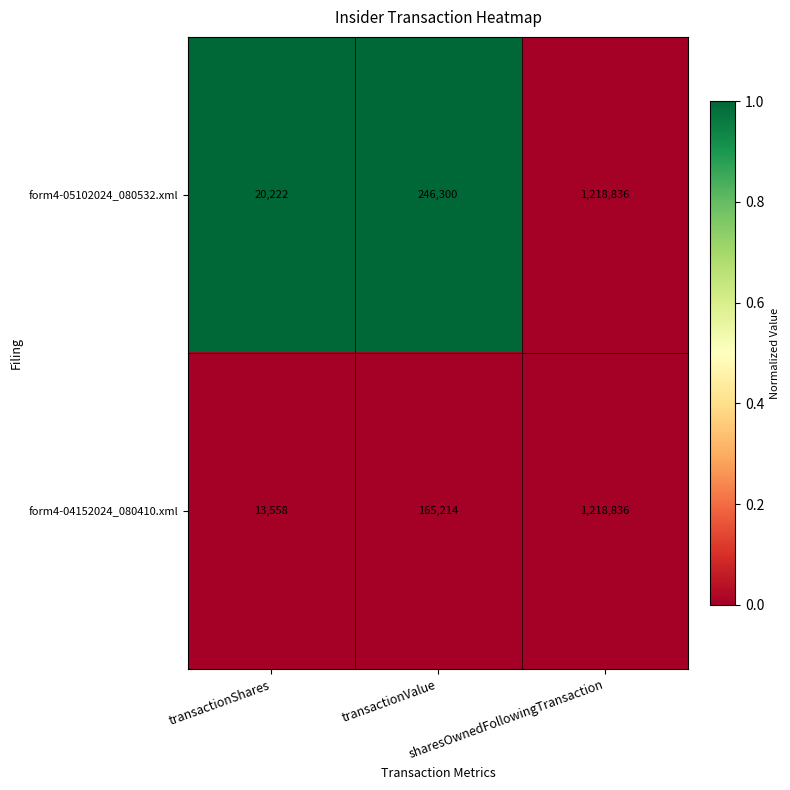

List the series in order of their overall mean, highest first.

form4-05102024_080532.xml, form4-04152024_080410.xml